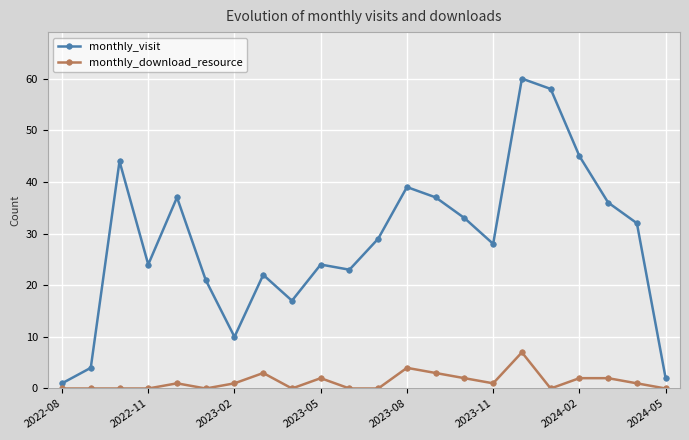

Which series has the largest total across all categories?

monthly_visit